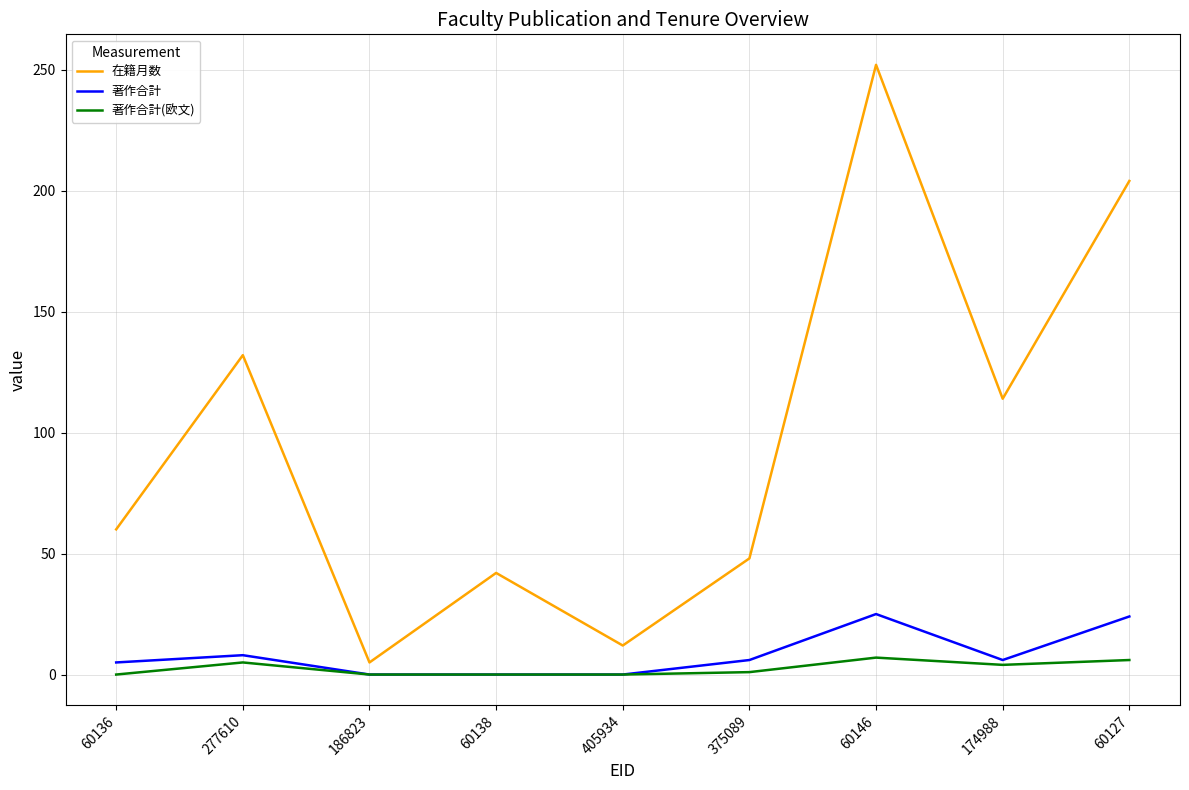

What is the maximum value for 著作合計(欧文)?

7